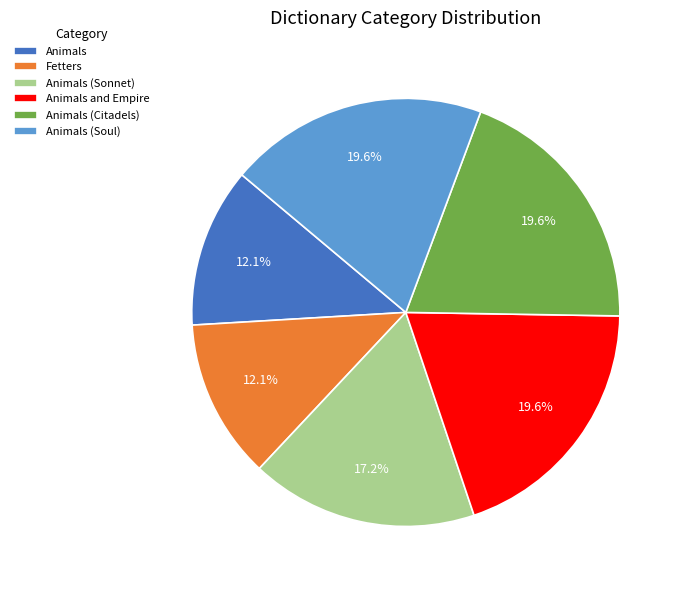

How many segments does this pie chart have?

6